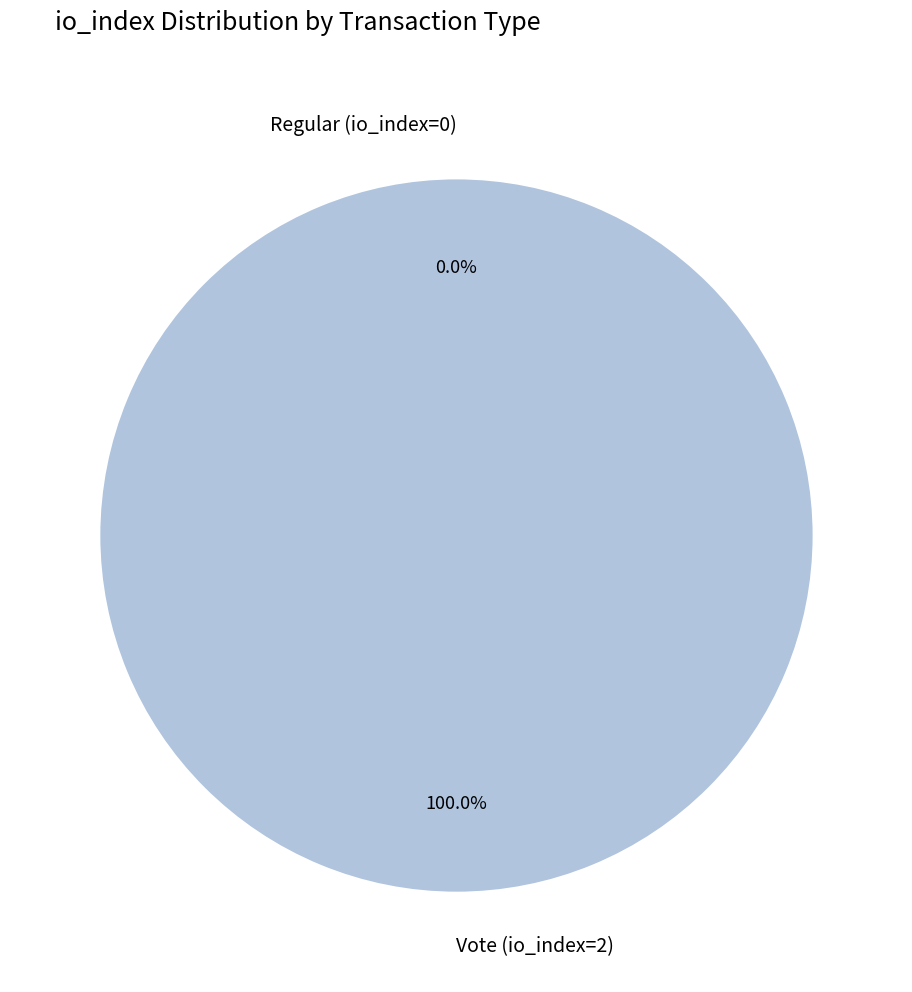

Between Regular (io_index=0) and Vote (io_index=2), which is larger?

Vote (io_index=2)